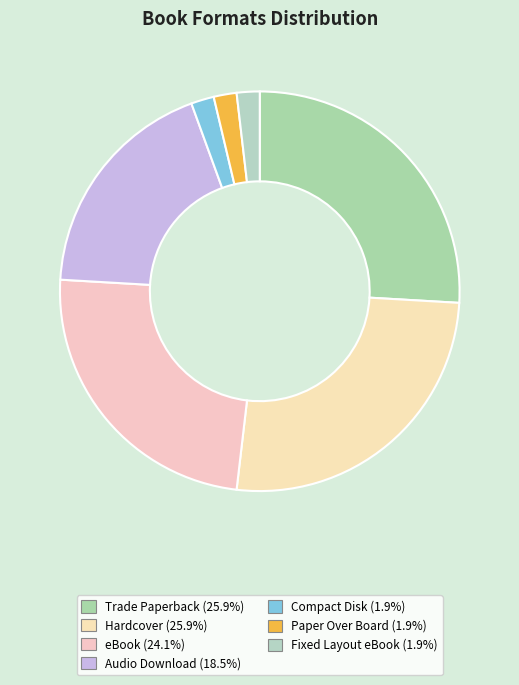

How many segments does this pie chart have?

7